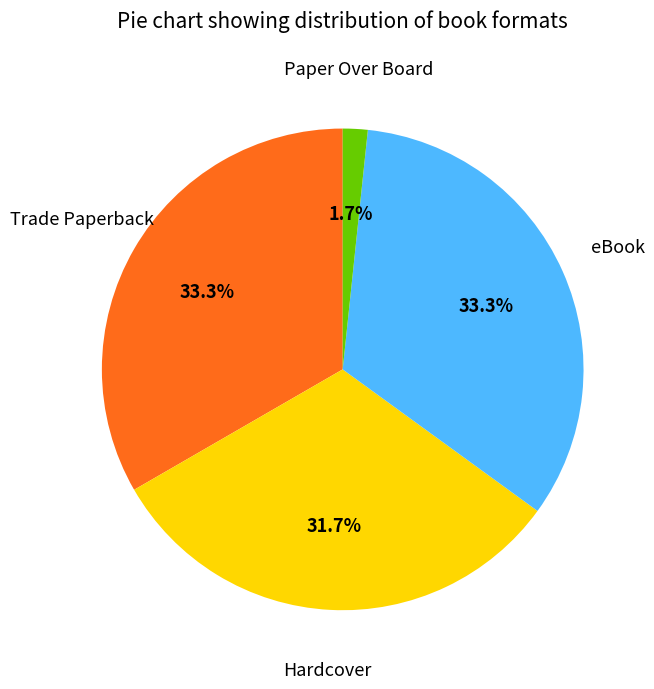

What percentage is the Trade Paperback slice, to the nearest percent?

33%